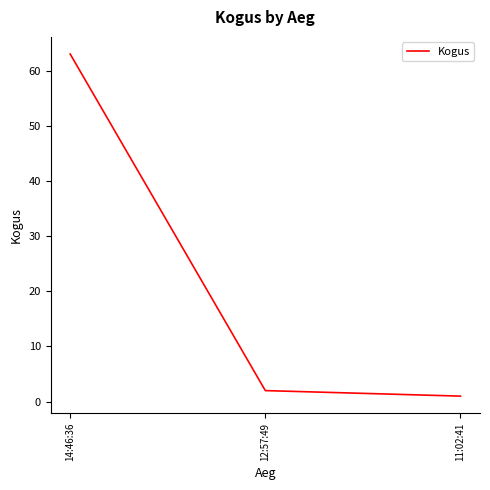

How many series are shown in this chart?

1